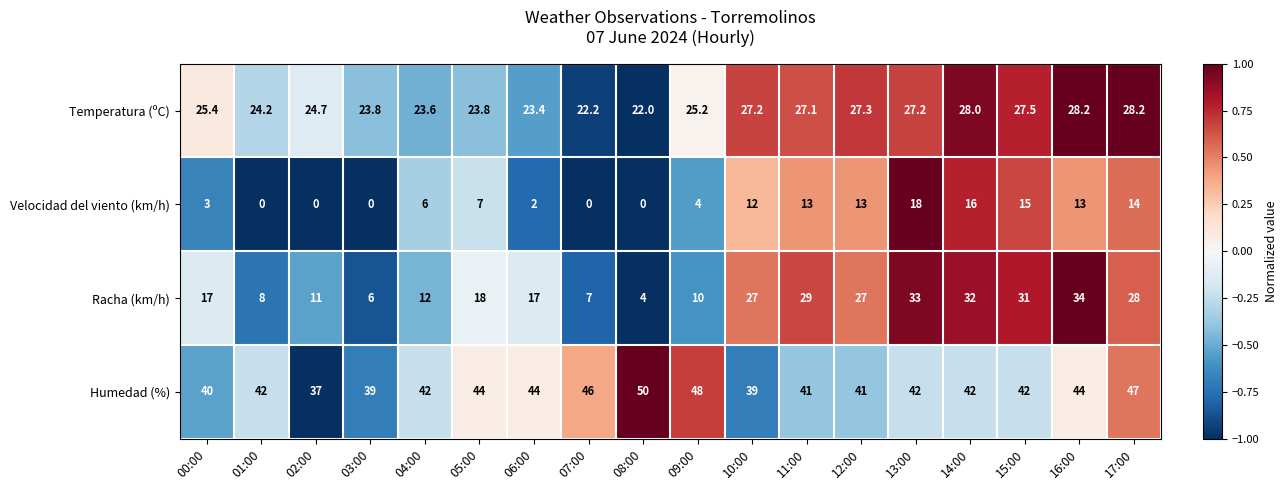

List the series in order of their peak value, lowest first.

Velocidad del viento (km/h), Temperatura (ºC), Racha (km/h), Humedad (%)